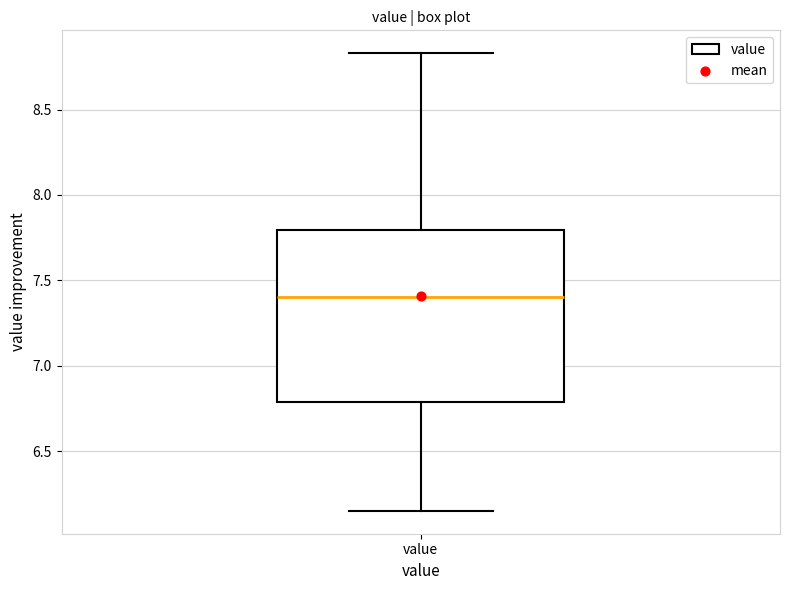

Transcribe this box plot: give where the median line is, the range the box spans, and where the two whiskers end, as read against the y-axis. The values are not printed on the chart, so give them approximately, as read against the axis.

median 7.40, box 6.80 to 7.80, whiskers 6.15 to 8.85